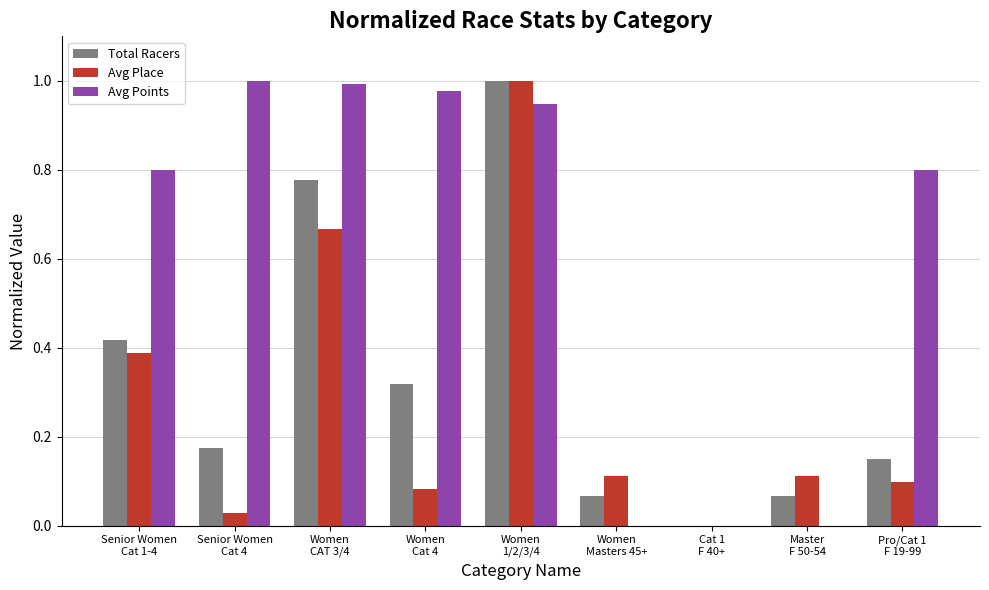

Which series has the largest total across all categories?

Avg Points